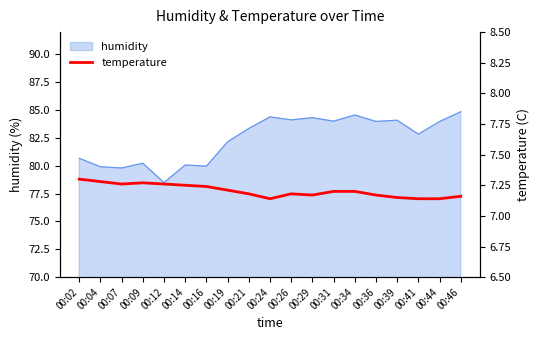

What is the difference between the maximum and minimum values?

0.2